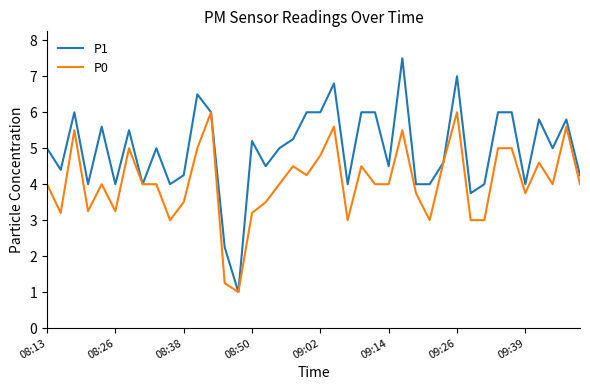

List the series in order of their overall mean, highest first.

P1, P0